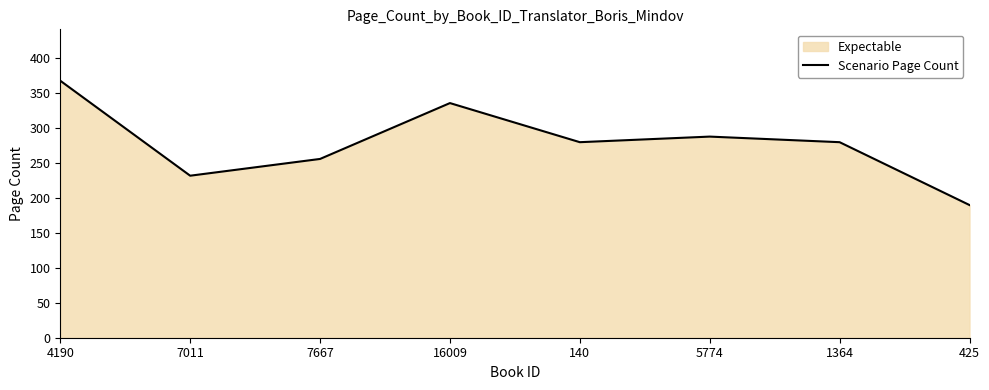

List the labels in order of value, largest first.

4190, 16009, 5774, 140, 1364, 7667, 7011, 425